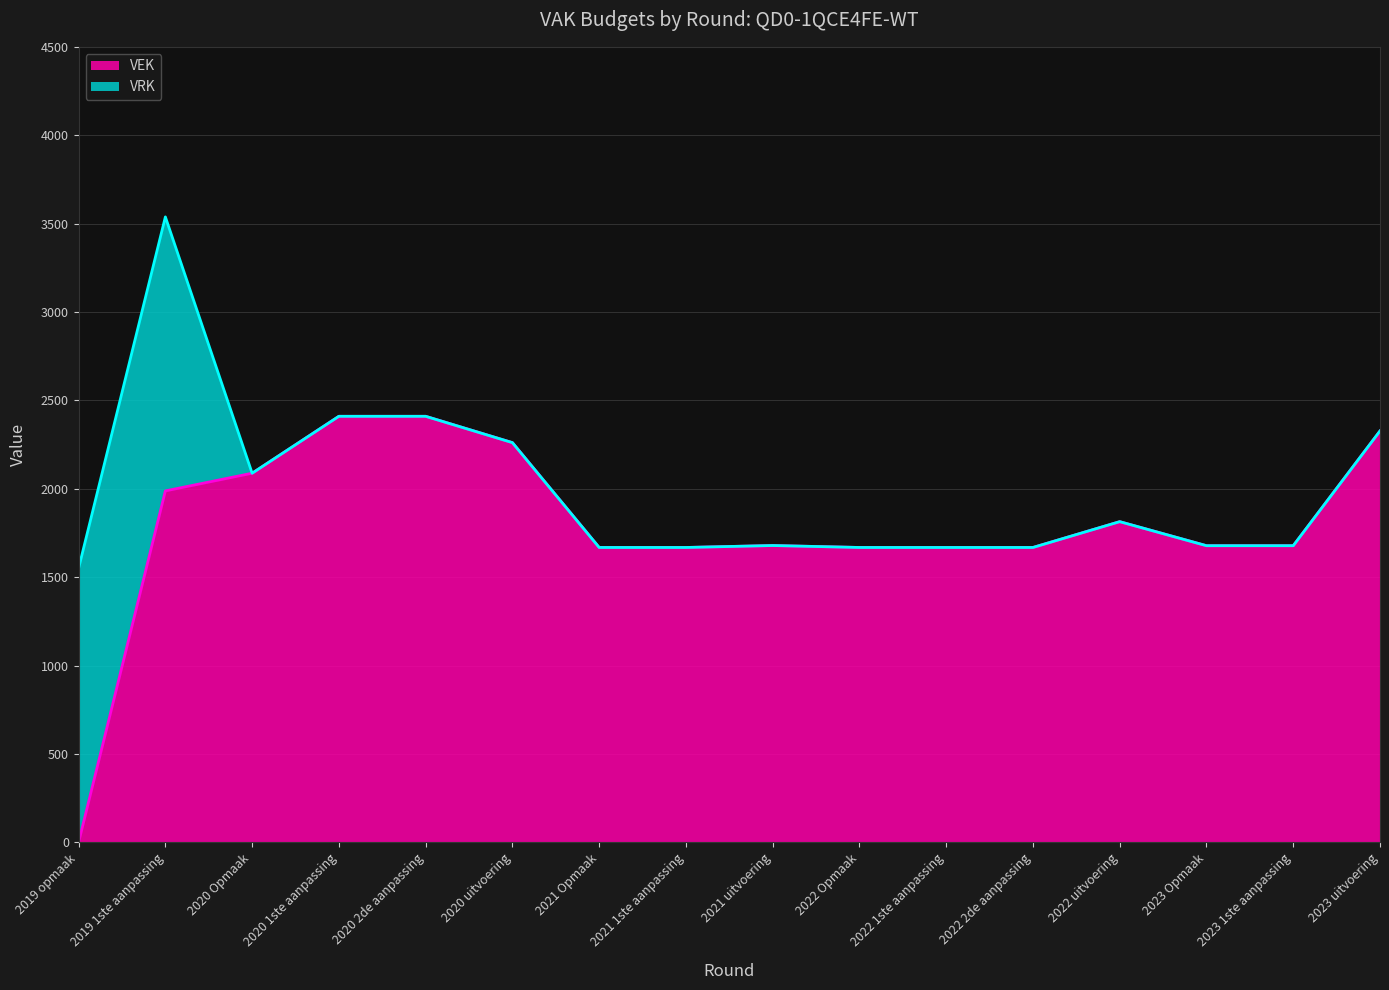

The value at 2022 Opmaak is 1668. True or false?

True